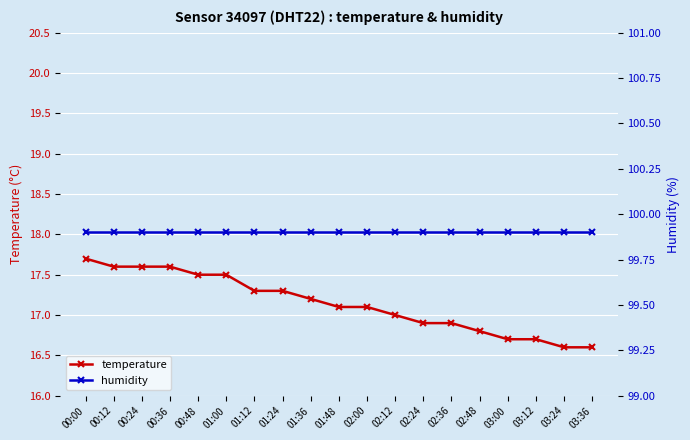

What is the label of the 14th point from the left?

02:36